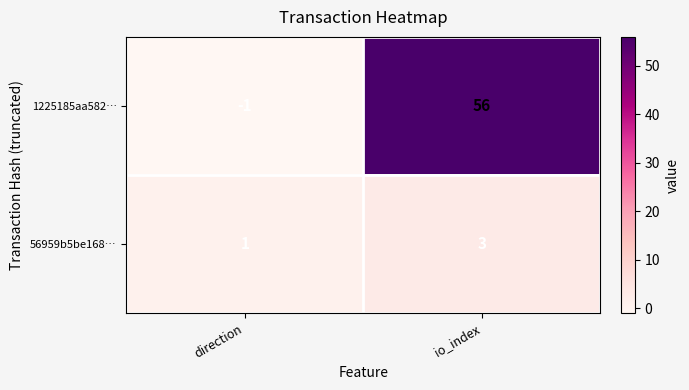

What is the total value across all series at io_index?

59